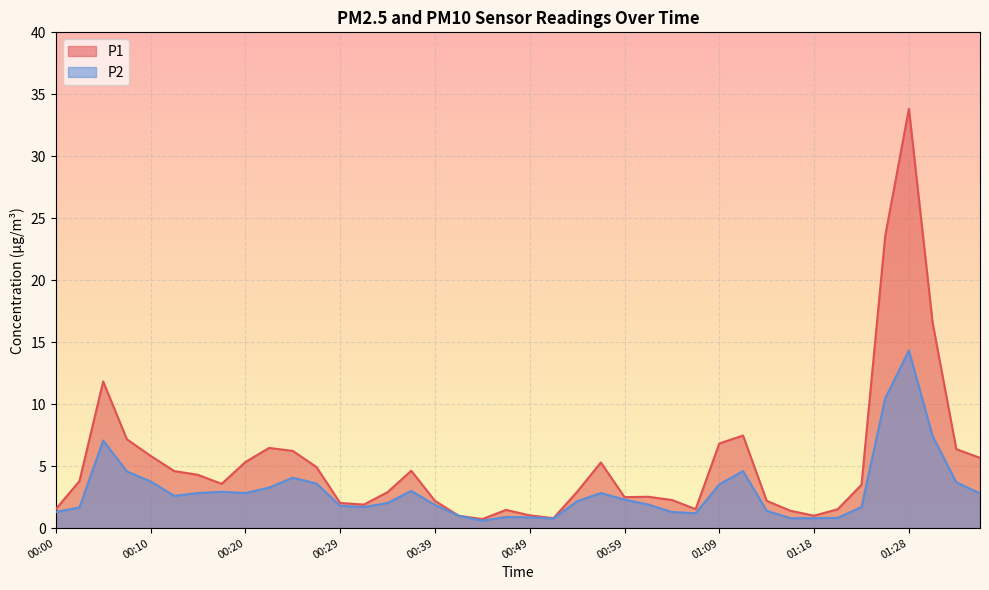

Rank the series at 01:33 from lowest to highest value.

P2, P1